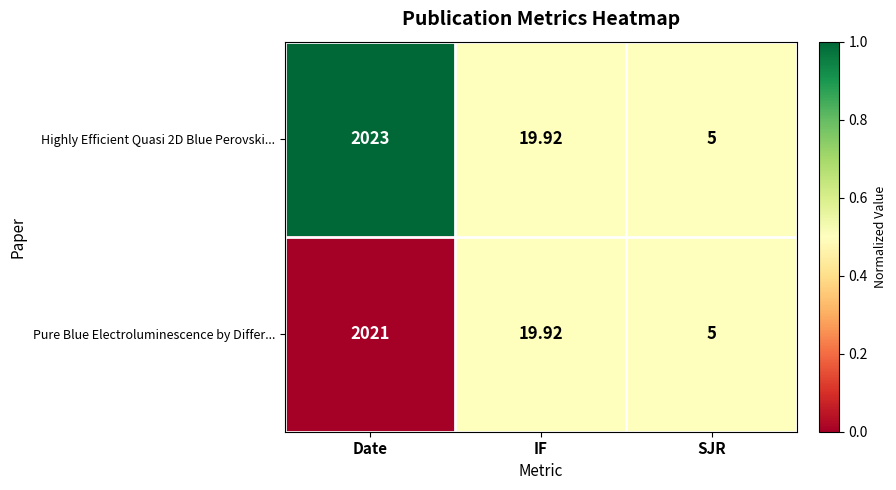

At which category is the sum across all series the highest?

Date